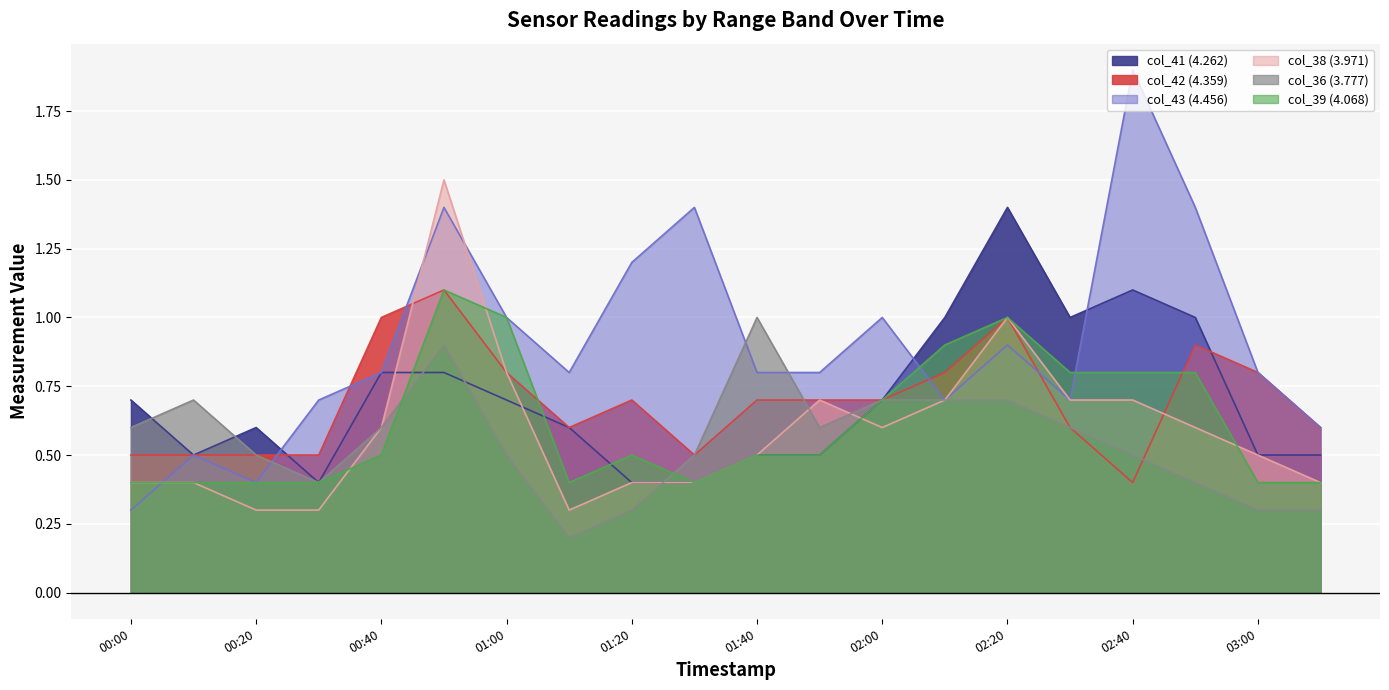

Is the value of col_43 (4.456) at 03:00 greater than the value of col_41 (4.262) at 01:40?

Yes